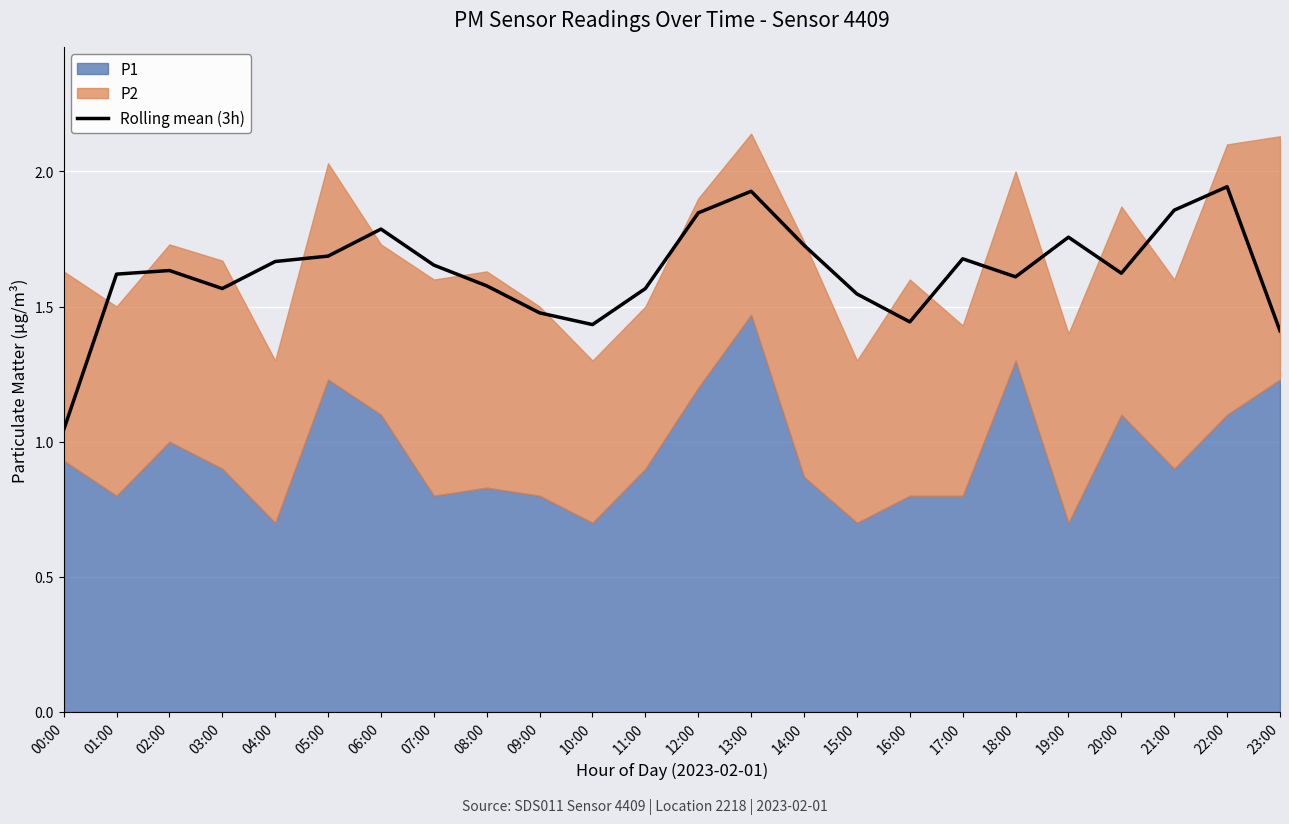

The value at 20:00 is 1.6. True or false?

True